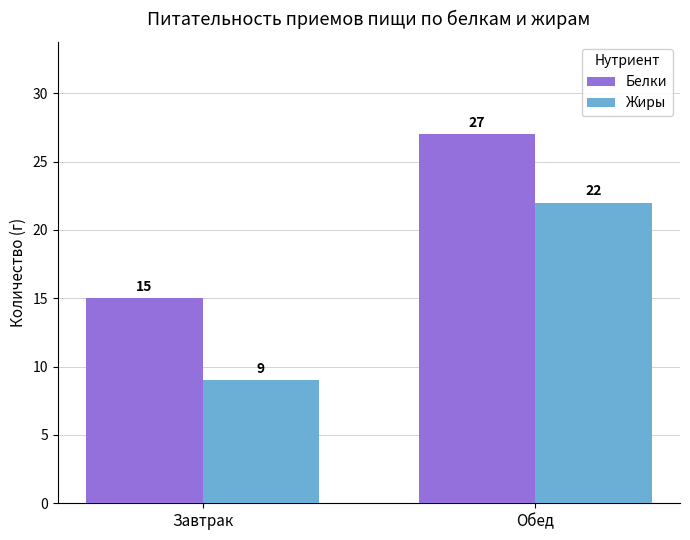

What is the label of the 2nd bar from the right?

Завтрак